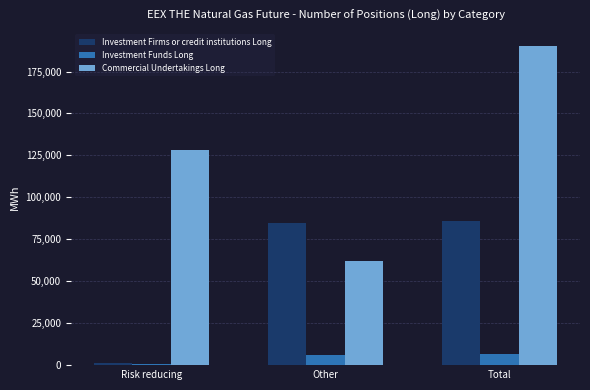

Are the bars horizontal?

No